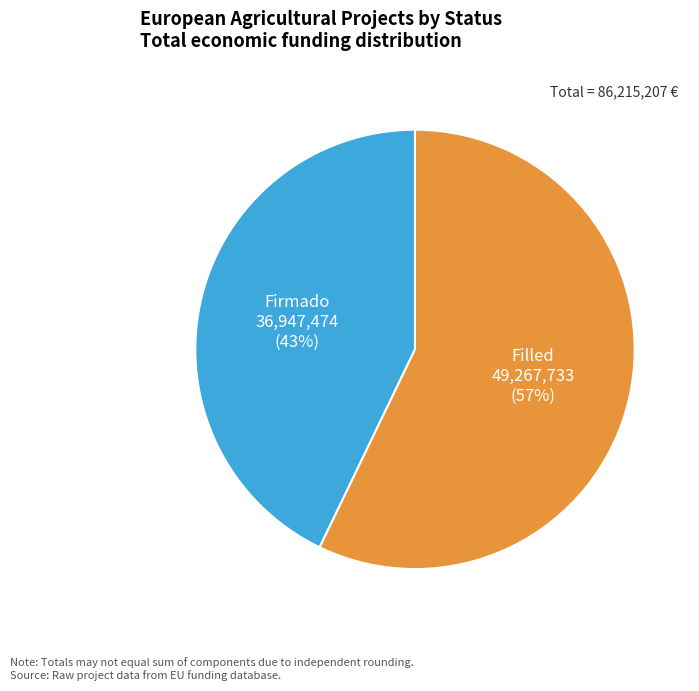

Is there any slice that represents more than half of the pie?

Yes